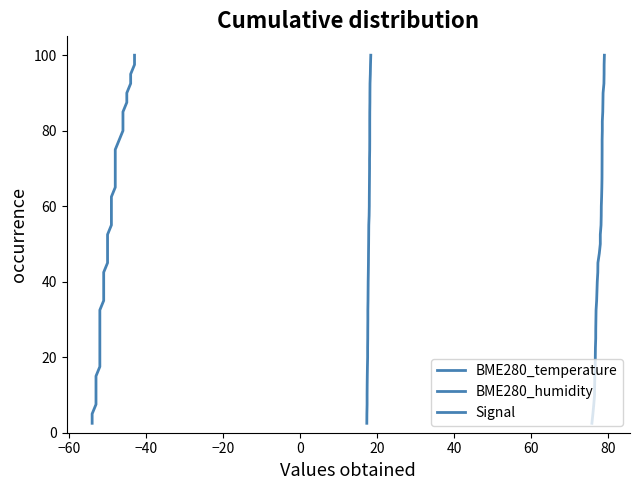

What are all the series names shown in the legend?

BME280_temperature, BME280_humidity, Signal